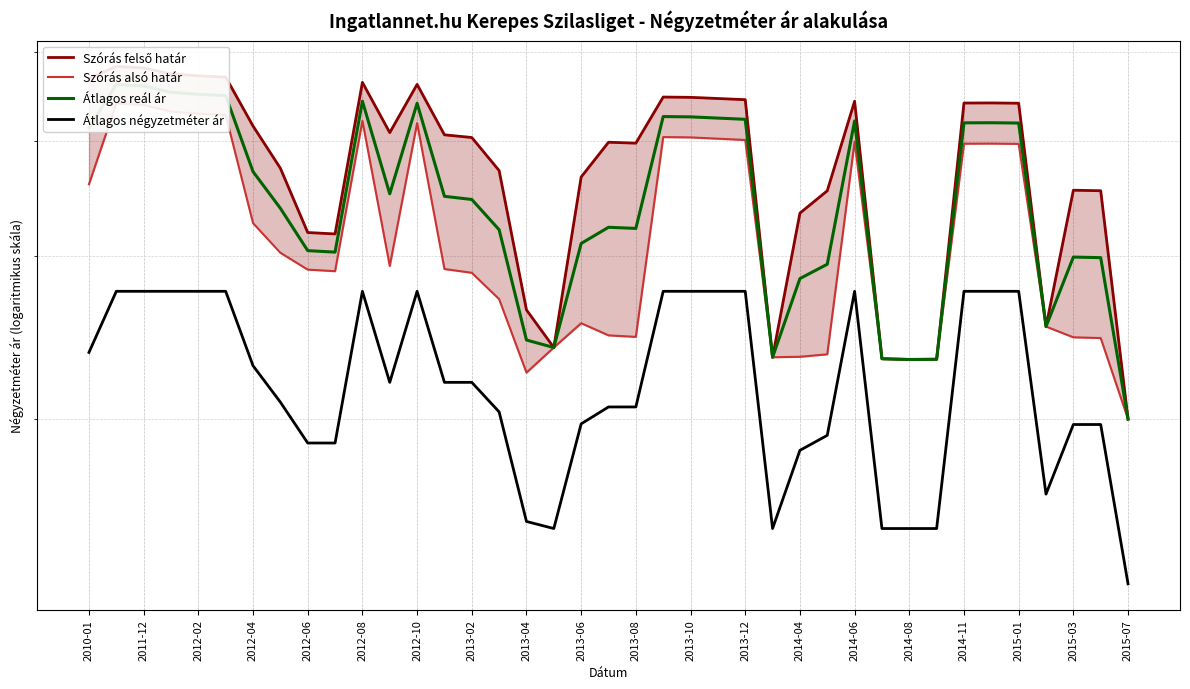

What is the label of the 12th point from the left?

2013-10